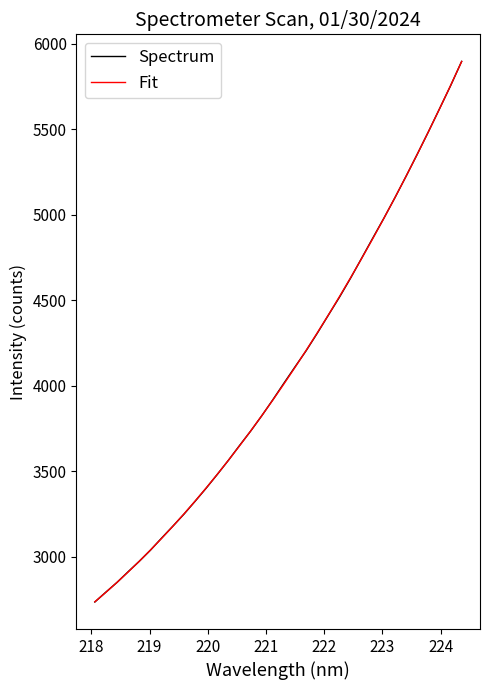

What is the maximum value for Spectrum?

5896.7